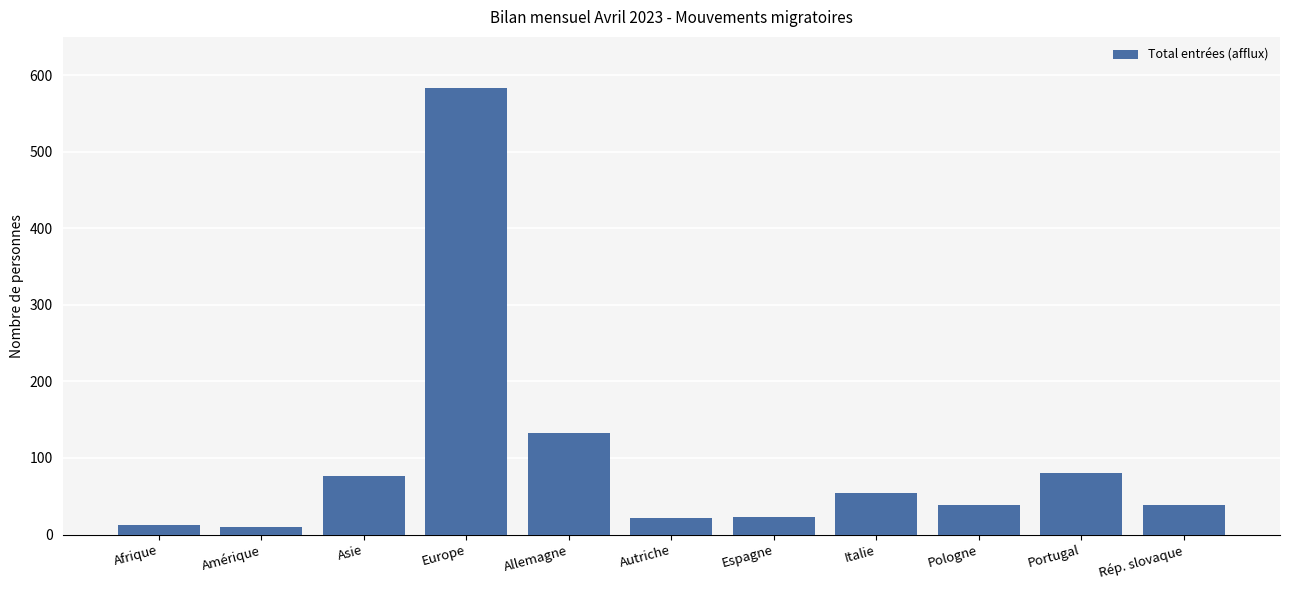

At which category does the chart reach its peak across all series?

Europe